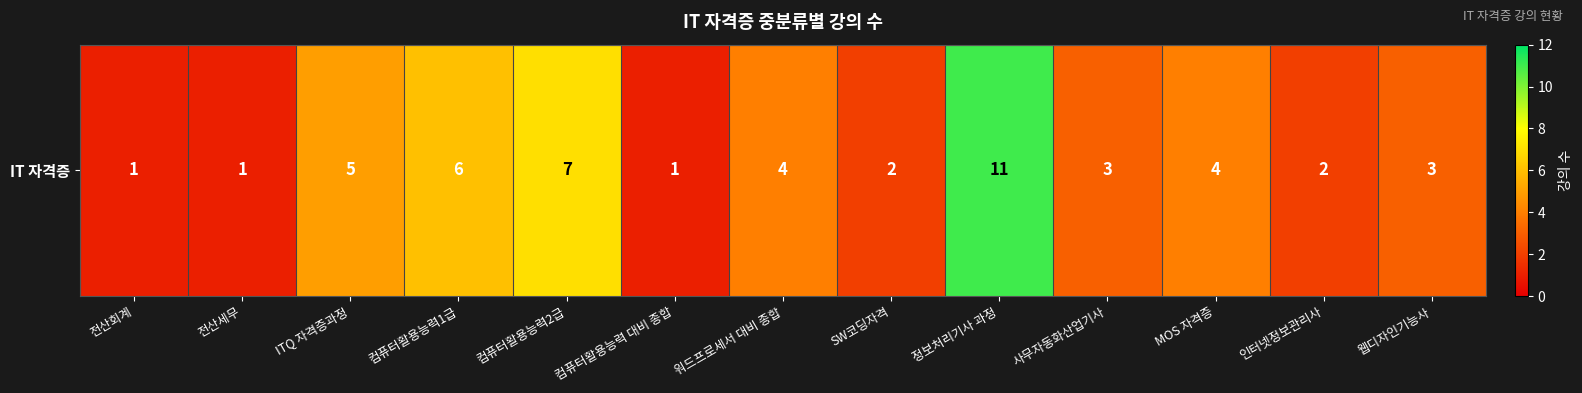

Where is the data nearest to the value 6?

컴퓨터활용능력1급